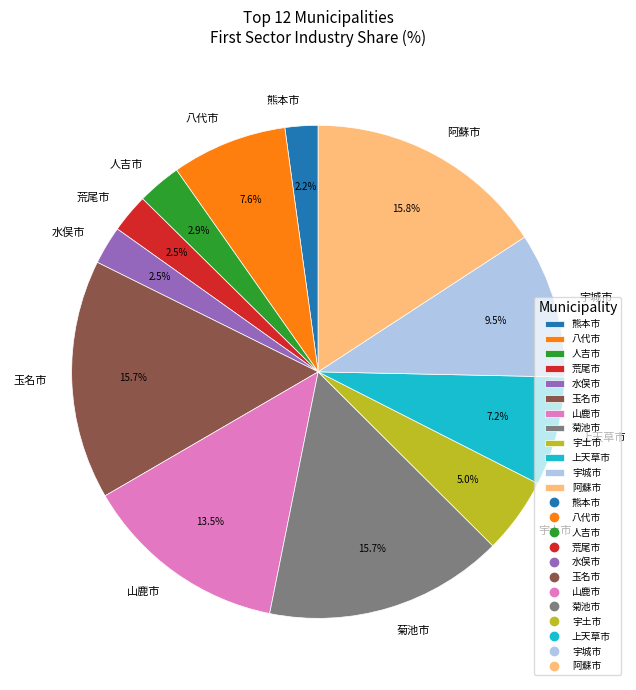

What percentage is the 阿蘇市 slice, to the nearest percent?

16%